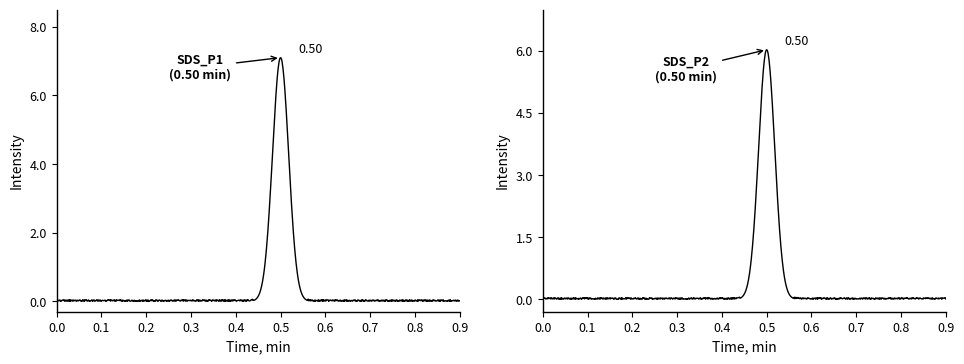

What is the value of the SDS_P1 point at the 9th from the left?

7.0